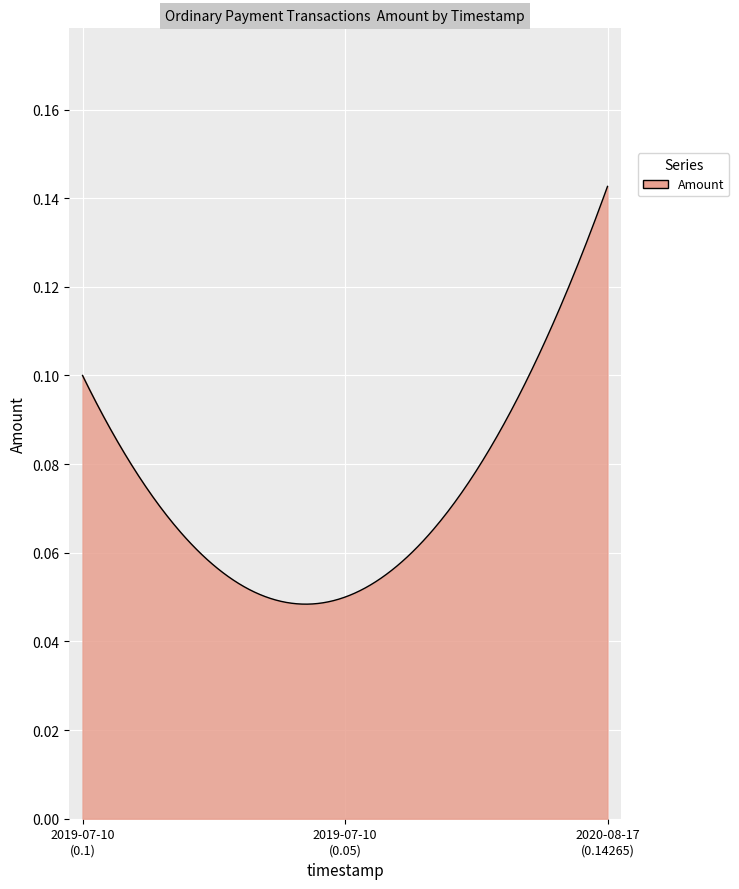

What is the value of the 2nd point from the left?

0.1